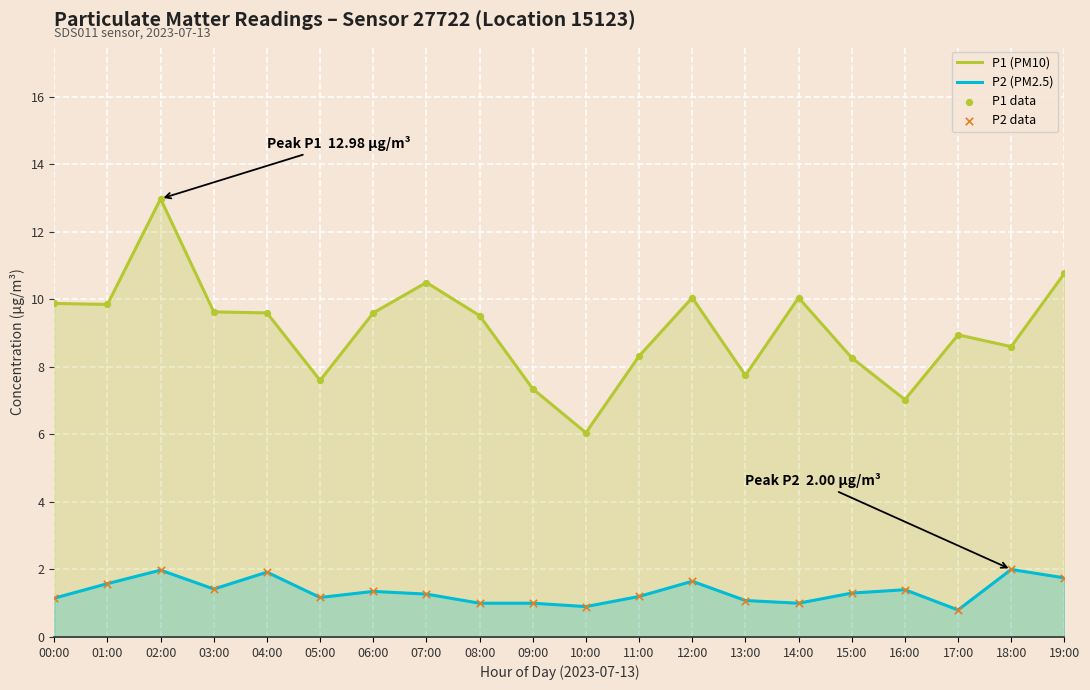

Which series has the widest spread of Y values?

P1 (PM10)